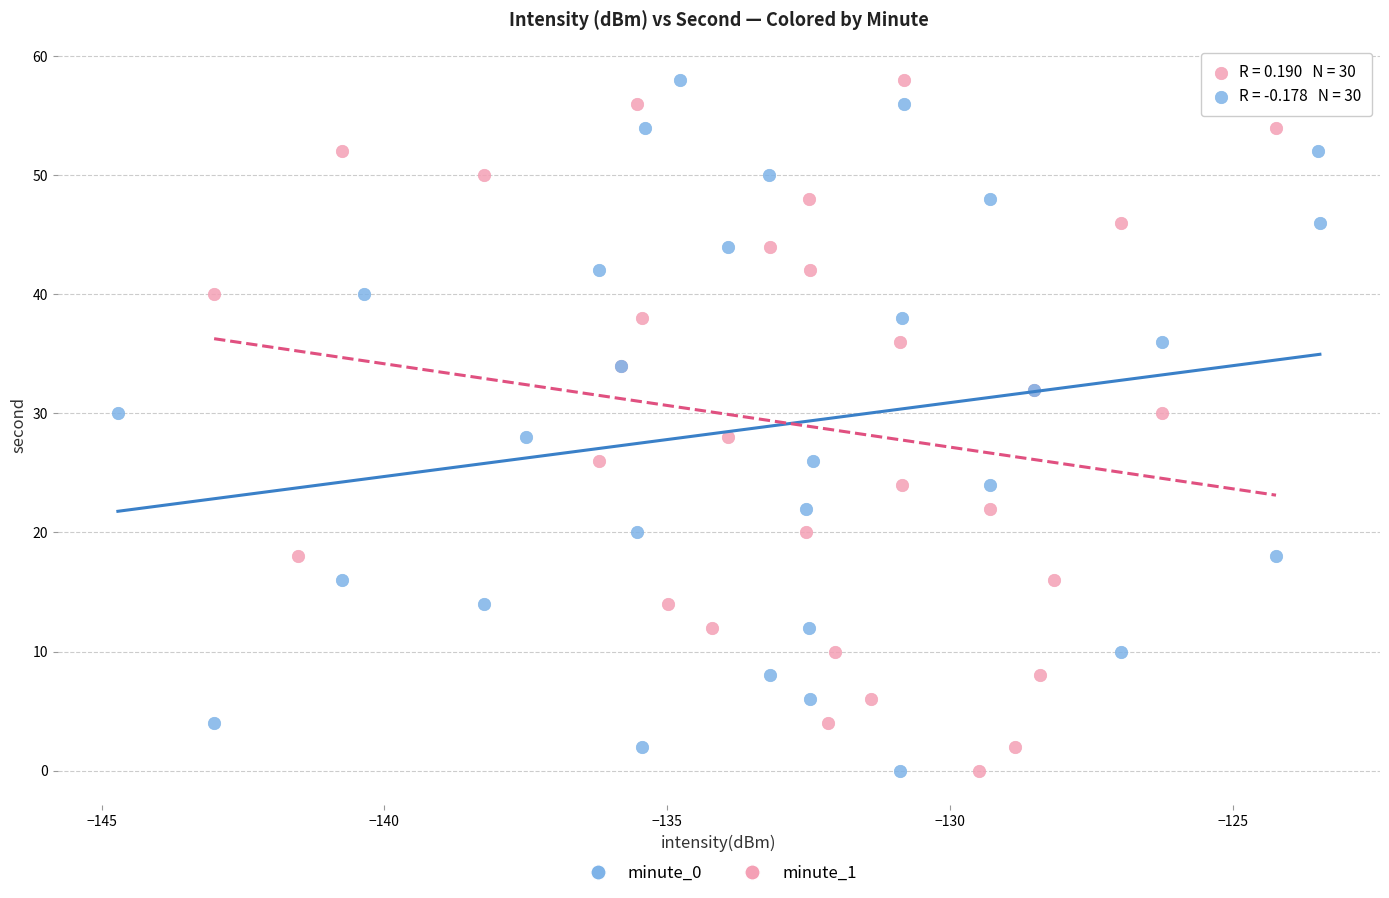

What are all the series names shown in the legend?

minute_0, minute_1